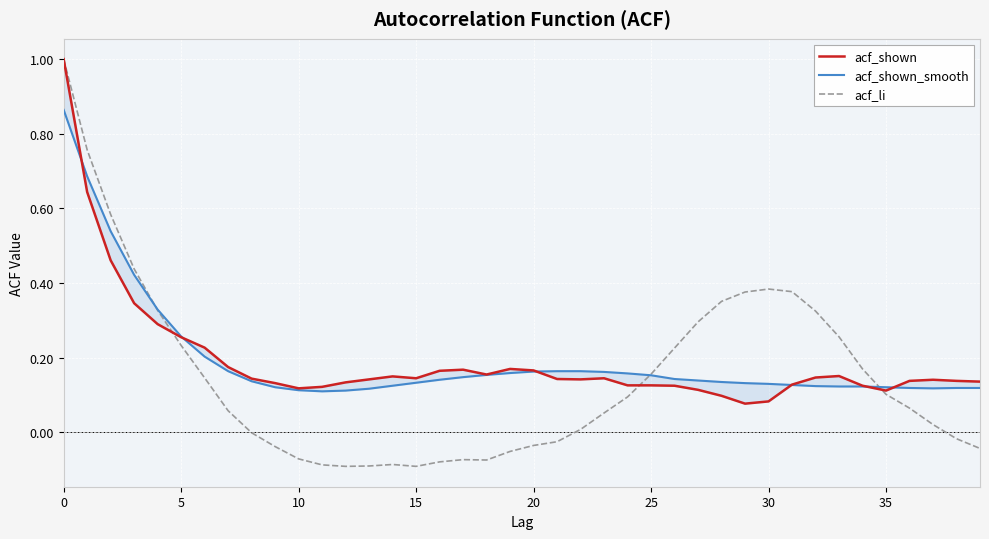

Which category has the lowest value across all series?

12